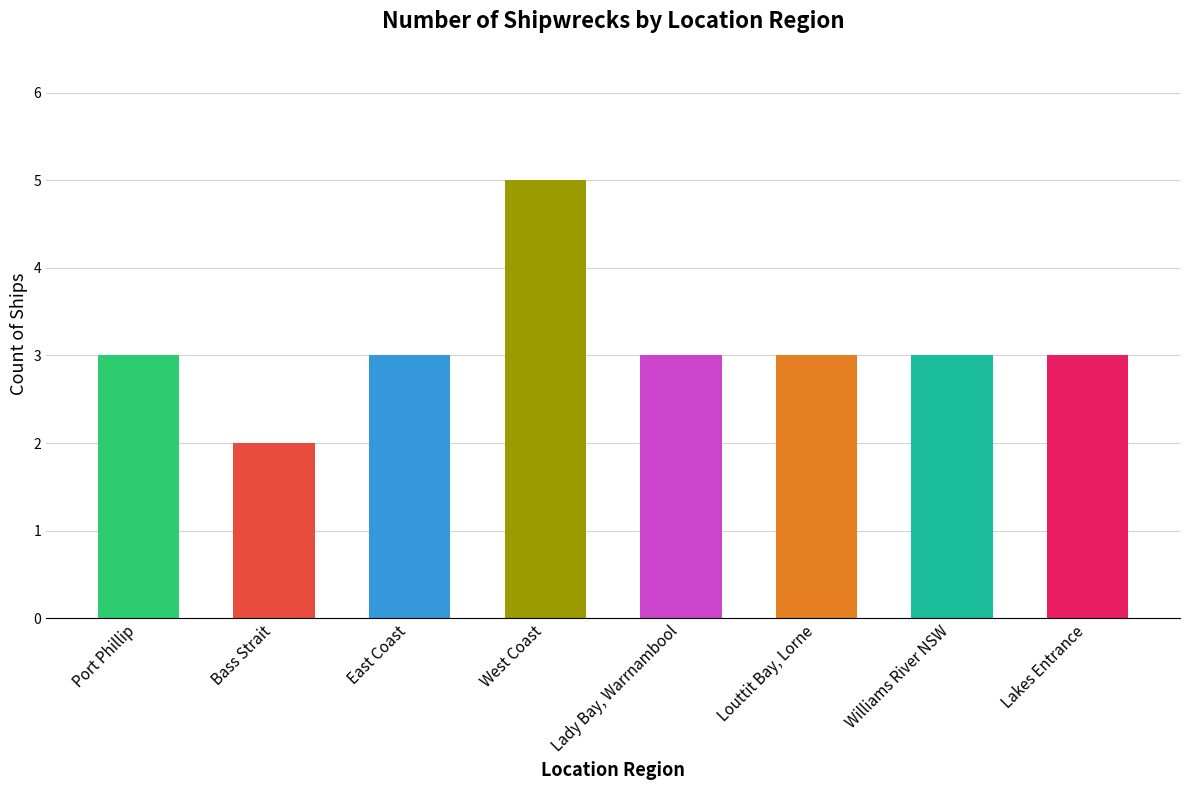

How many bars are there in total?

8